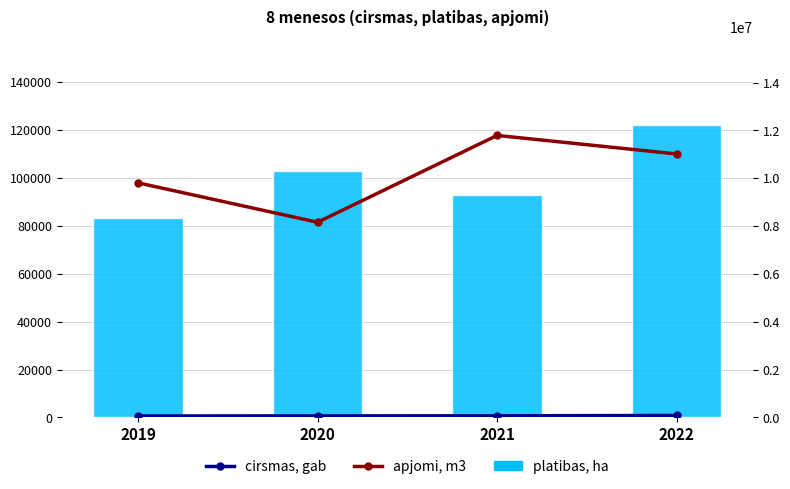

What is the value of the cirsmas, gab bar at the 3rd from the left?

67057